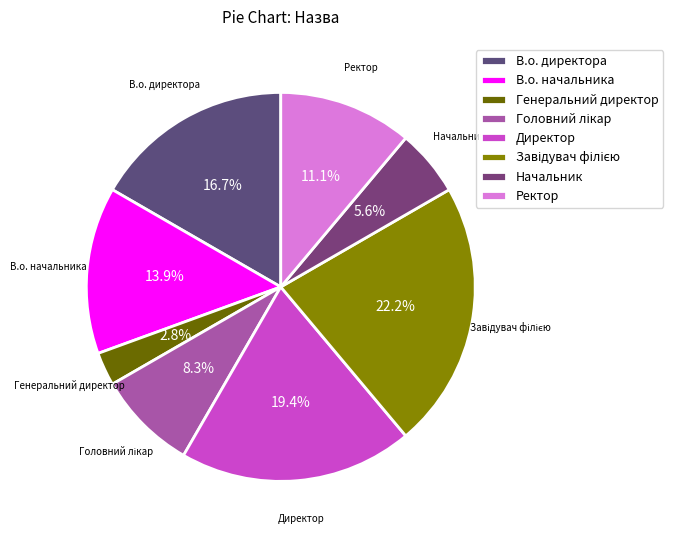

Approximately how many times larger is the value at Директор compared to В.о. директора?

1.2